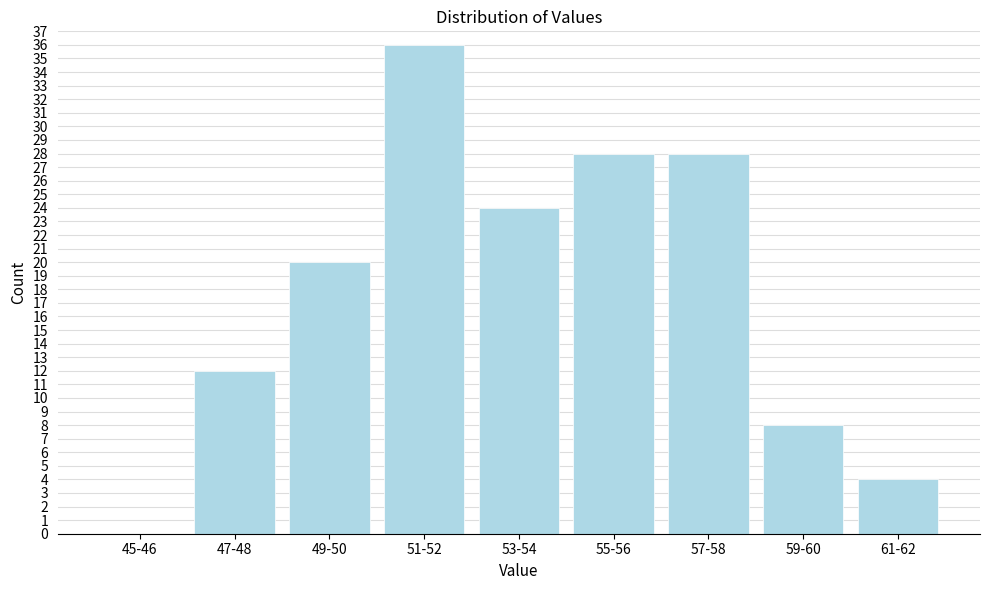

Reading left to right, extract all data points from this chart.

45-46=0	47-48=12	49-50=20	51-52=36	53-54=24	55-56=28	57-58=28	59-60=8	61-62=4